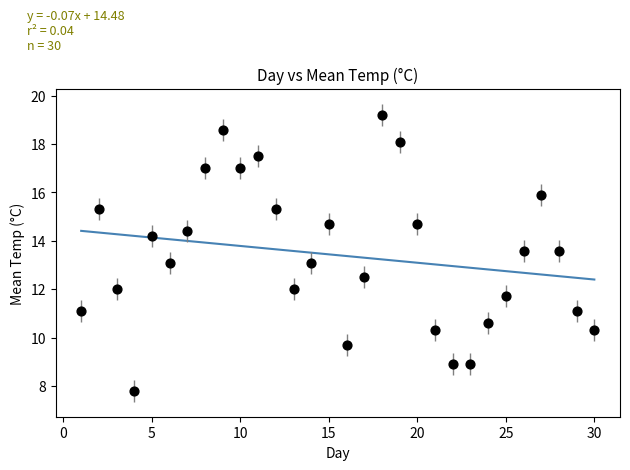

What is the range of Y values (max minus min)?

11.4